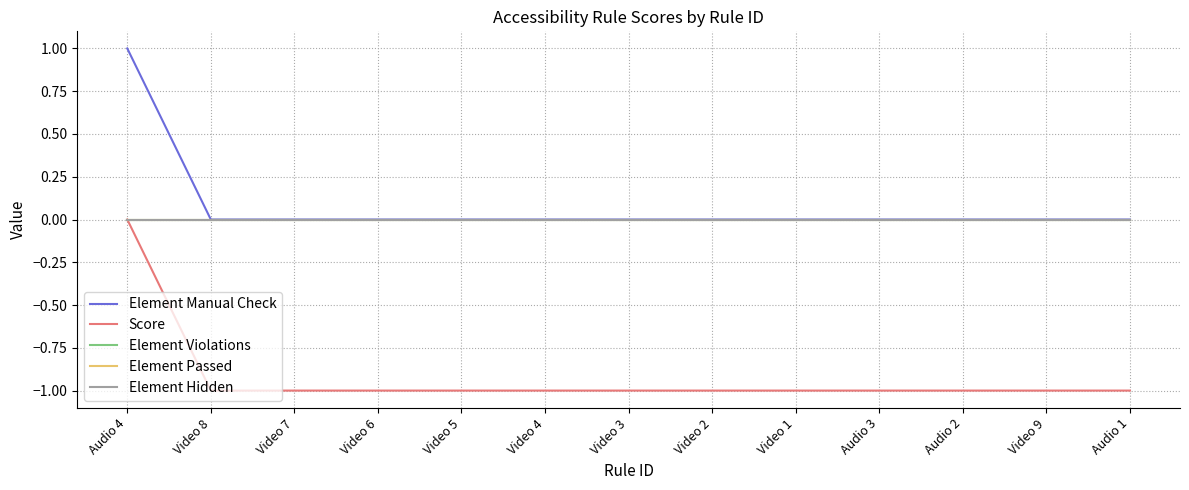

Does the chart display data point markers on the line(s)?

No